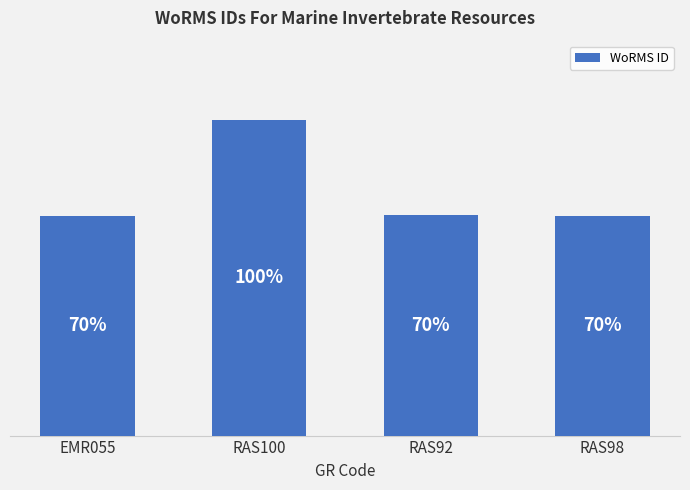

Rank the categories by value from highest to lowest.

RAS100, RAS92, EMR055, RAS98